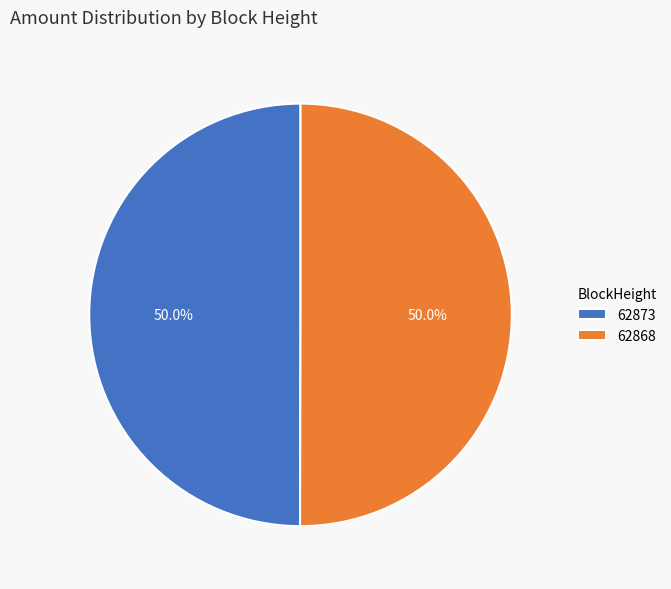

To the nearest percent, what is the combined percentage of 62873 and 62868?

100%